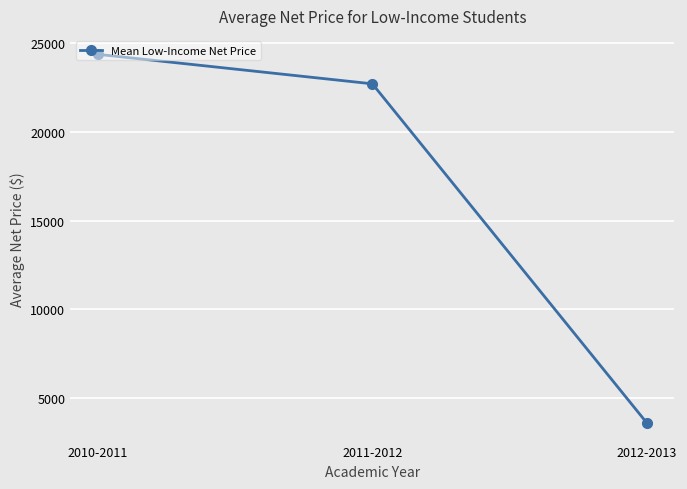

How many data points are less than 22702?

1